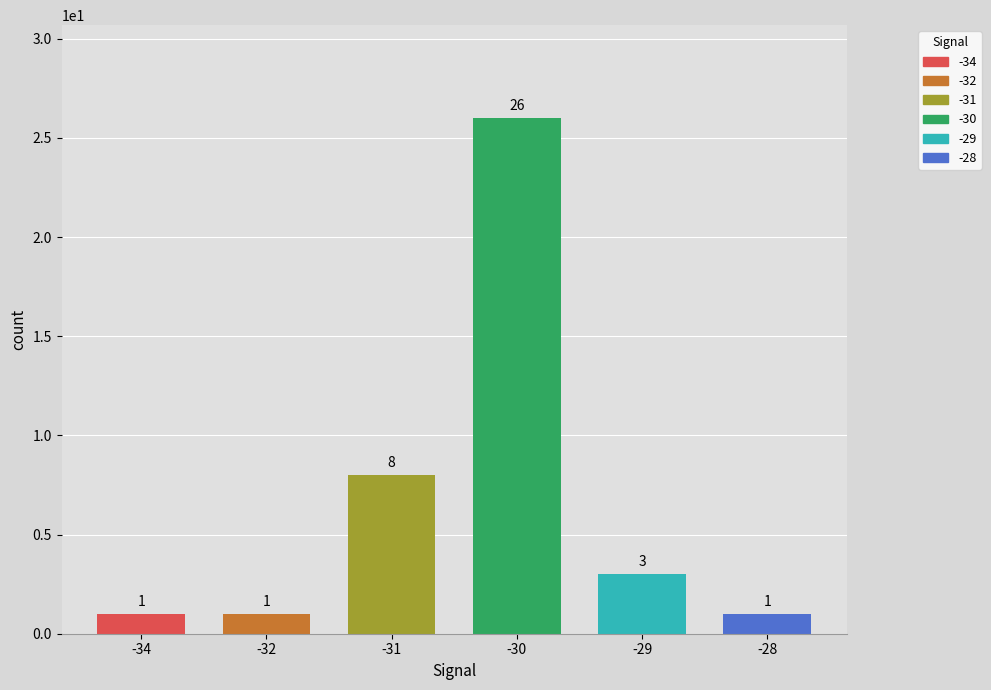

At which label does the data first exceed 3?

-31